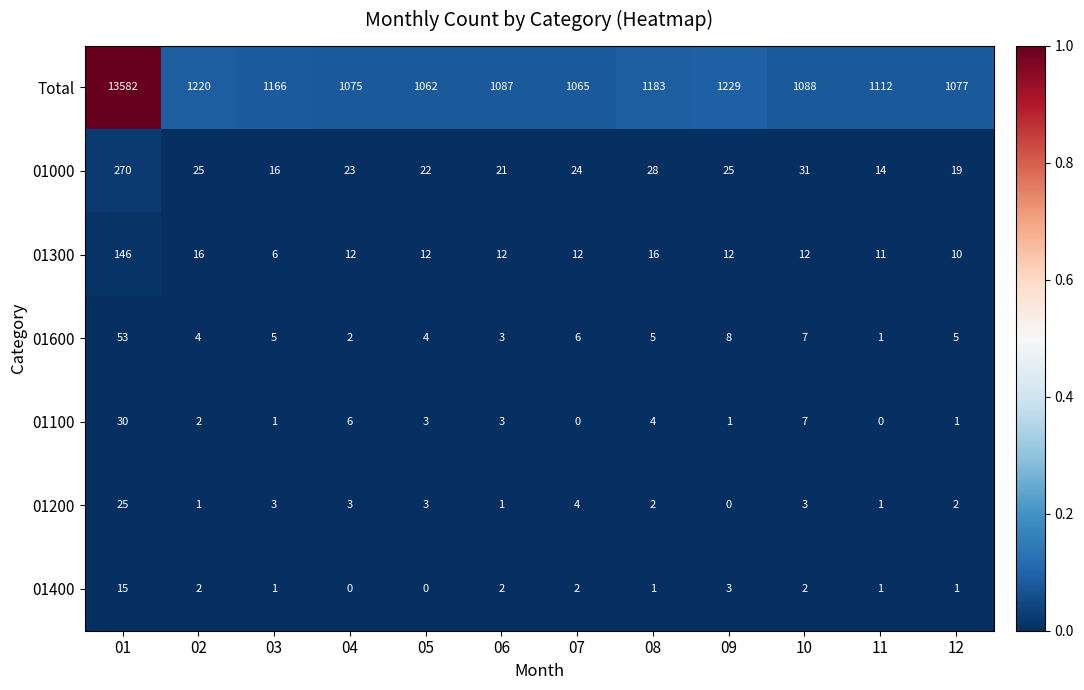

Which series has the largest range (max minus min)?

Total